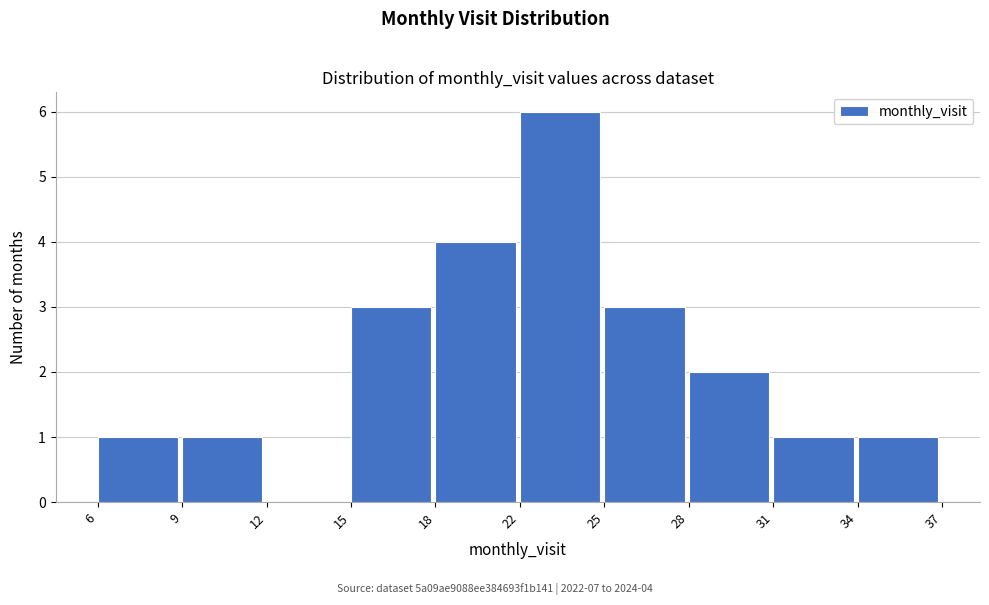

Reading right to left, list all the values displayed in this chart.

34=1	31=1	28=2	25=3	22=6	18=4	15=3	12=0	9=1	6=1